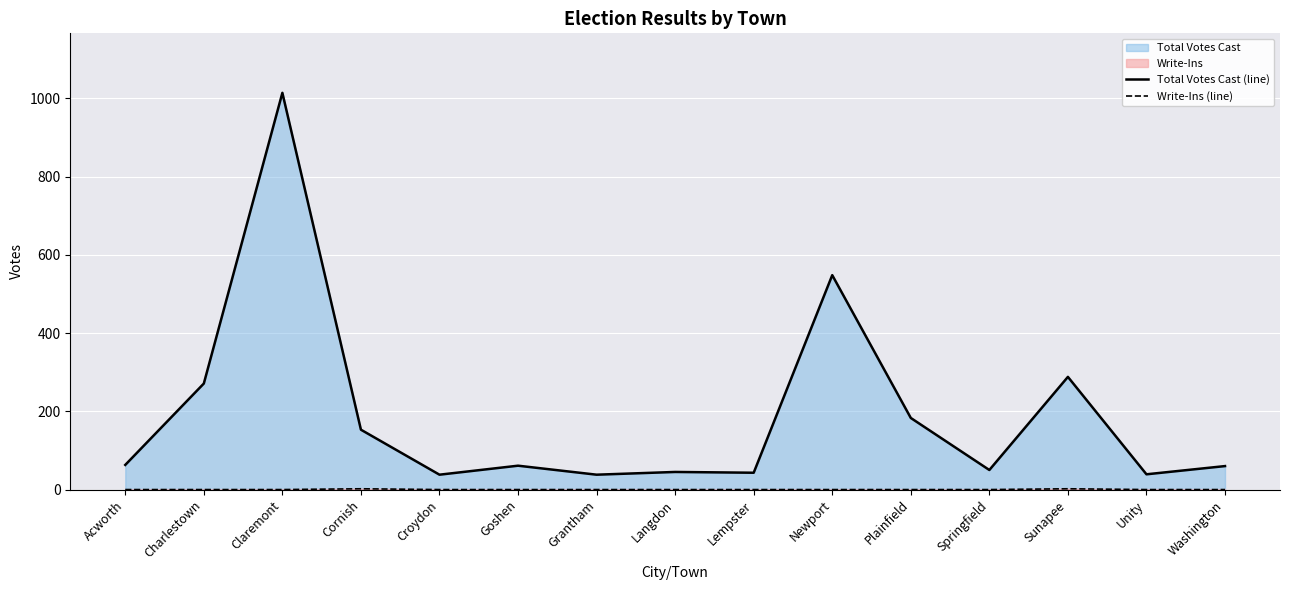

True or false: Total Votes Cast (line) and Write-Ins (line) intersect in this chart.

False